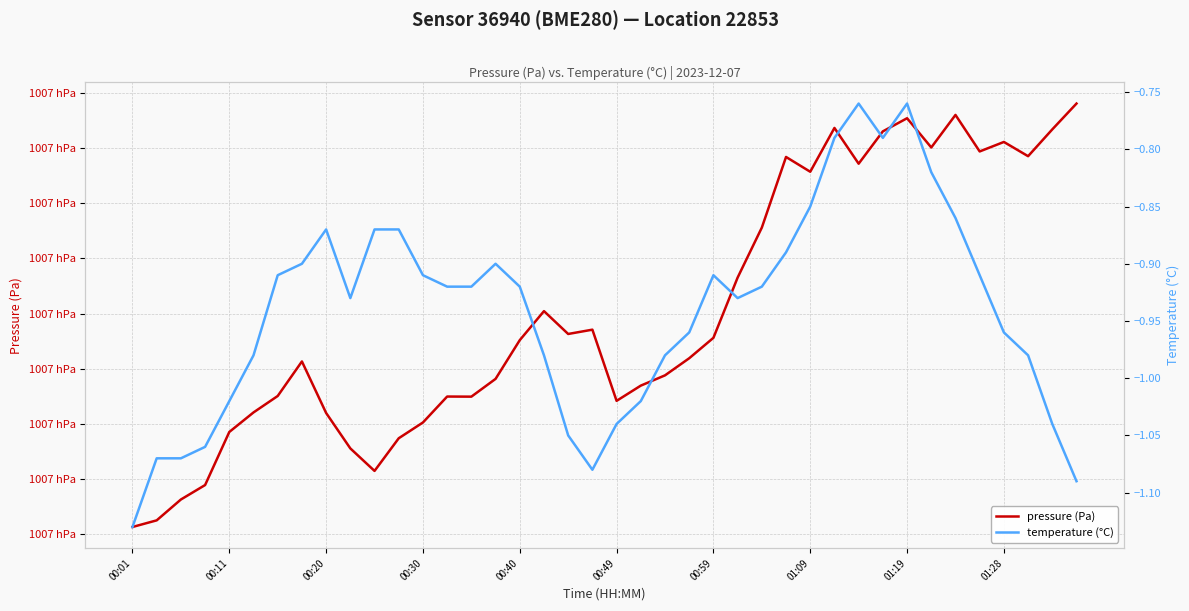

Which category has the highest value across all series?

39